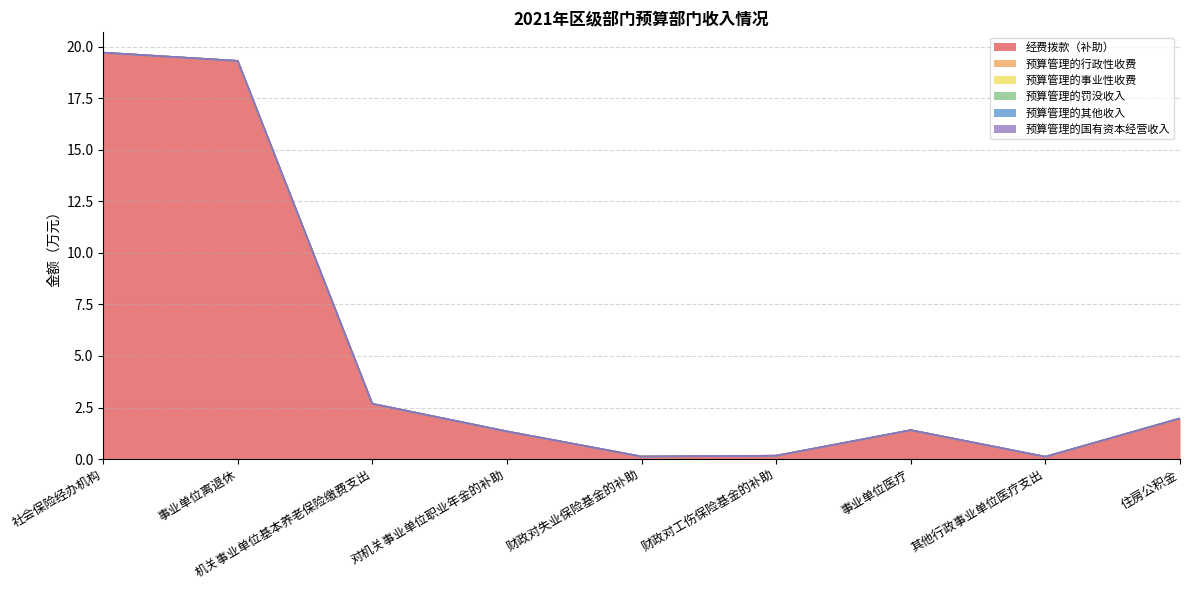

At which category is the sum across all series the highest?

社会保险经办机构